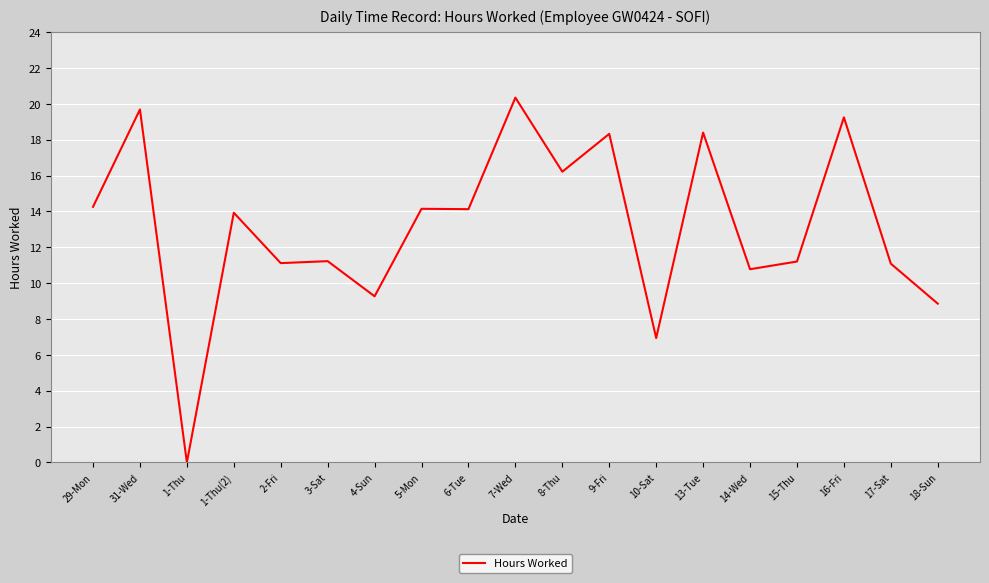

What position from the right is 1-Thu(2)?

16